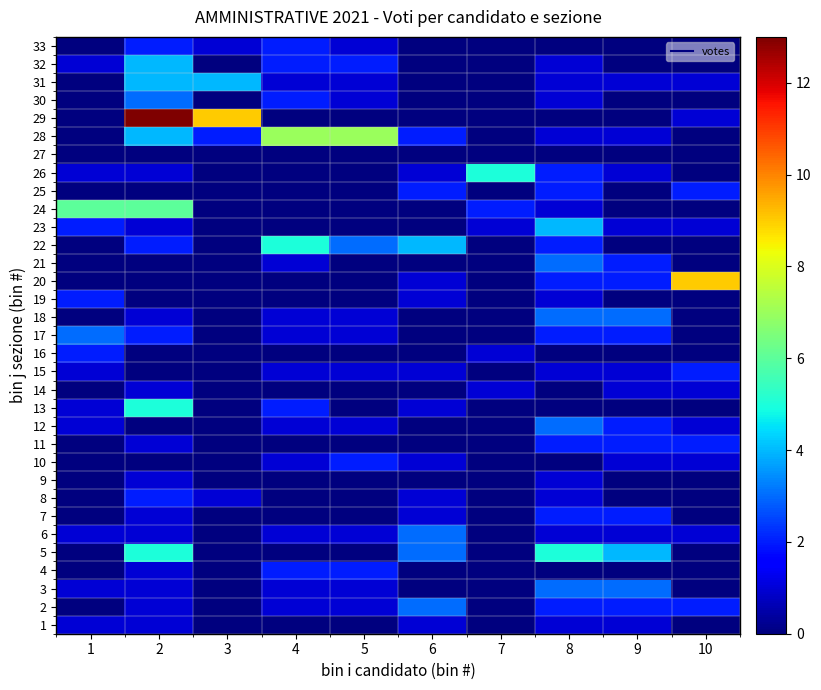

Reading left to right, list all the values displayed in this chart.

1: 1=1	2=1	3=0	4=0	5=0	6=1	7=0	8=1	9=1	10=0
2: 1=0	2=1	3=0	4=1	5=1	6=3	7=0	8=2	9=2	10=2
3: 1=1	2=1	3=0	4=1	5=1	6=0	7=0	8=3	9=3	10=0
4: 1=0	2=1	3=0	4=2	5=2	6=0	7=0	8=0	9=0	10=0
5: 1=0	2=5	3=0	4=0	5=0	6=3	7=0	8=5	9=4	10=0
6: 1=1	2=1	3=0	4=1	5=1	6=3	7=0	8=1	9=1	10=1
7: 1=0	2=1	3=0	4=0	5=0	6=1	7=0	8=2	9=2	10=0
8: 1=0	2=2	3=1	4=0	5=0	6=1	7=0	8=1	9=0	10=0
9: 1=0	2=1	3=0	4=0	5=0	6=0	7=0	8=1	9=0	10=0
10: 1=0	2=0	3=0	4=1	5=2	6=1	7=0	8=0	9=1	10=1
11: 1=0	2=1	3=0	4=0	5=0	6=0	7=0	8=2	9=2	10=2
12: 1=1	2=0	3=0	4=1	5=1	6=0	7=0	8=3	9=2	10=1
13: 1=1	2=5	3=0	4=2	5=0	6=1	7=0	8=0	9=0	10=0
14: 1=0	2=1	3=0	4=0	5=0	6=0	7=1	8=0	9=1	10=1
15: 1=1	2=0	3=0	4=1	5=1	6=1	7=0	8=1	9=1	10=2
16: 1=2	2=0	3=0	4=0	5=0	6=0	7=1	8=0	9=0	10=0
17: 1=3	2=2	3=0	4=1	5=1	6=0	7=0	8=2	9=2	10=0
18: 1=0	2=1	3=0	4=1	5=1	6=0	7=0	8=3	9=3	10=0
19: 1=2	2=0	3=0	4=0	5=0	6=1	7=0	8=1	9=0	10=0
20: 1=0	2=0	3=0	4=0	5=0	6=1	7=0	8=2	9=2	10=9
21: 1=0	2=0	3=0	4=1	5=0	6=0	7=0	8=3	9=2	10=0
22: 1=0	2=2	3=0	4=5	5=3	6=4	7=0	8=2	9=0	10=0
23: 1=2	2=1	3=0	4=0	5=0	6=0	7=1	8=4	9=1	10=1
24: 1=6	2=6	3=0	4=0	5=0	6=0	7=2	8=1	9=0	10=0
25: 1=0	2=0	3=0	4=0	5=0	6=2	7=0	8=2	9=0	10=2
26: 1=1	2=1	3=0	4=0	5=0	6=1	7=5	8=2	9=1	10=0
27: 1=0	2=0	3=0	4=0	5=0	6=0	7=0	8=0	9=0	10=0
28: 1=0	2=4	3=2	4=7	5=7	6=2	7=0	8=1	9=1	10=0
29: 1=0	2=13	3=9	4=0	5=0	6=0	7=0	8=0	9=0	10=1
30: 1=0	2=3	3=0	4=2	5=1	6=0	7=0	8=1	9=0	10=0
31: 1=0	2=4	3=4	4=1	5=1	6=0	7=0	8=1	9=1	10=1
32: 1=1	2=4	3=0	4=2	5=2	6=0	7=0	8=1	9=0	10=0
33: 1=0	2=2	3=1	4=2	5=1	6=0	7=0	8=0	9=0	10=0